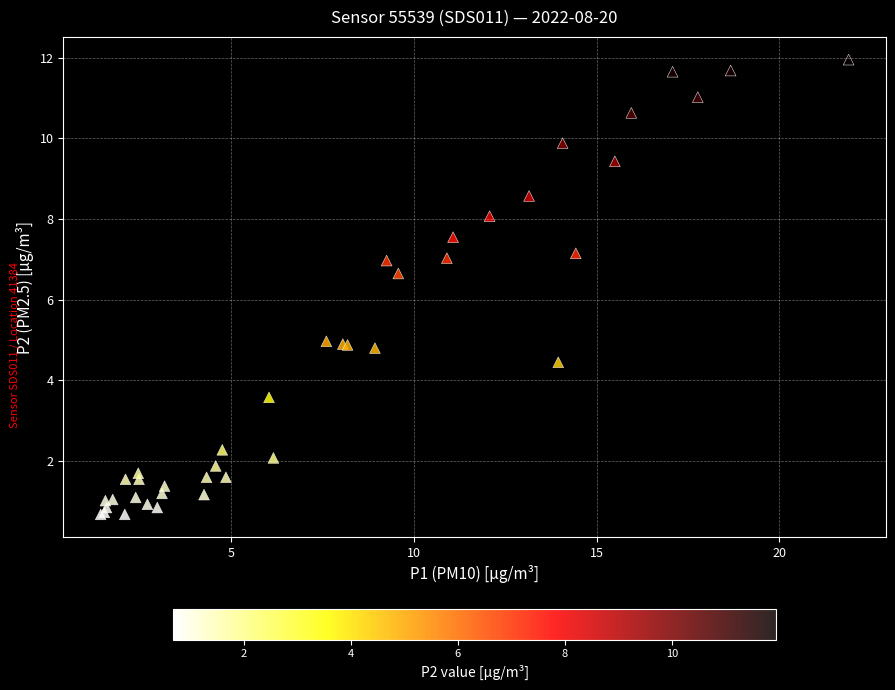

What Y value in the scatter plot is closest to 6?

6.7